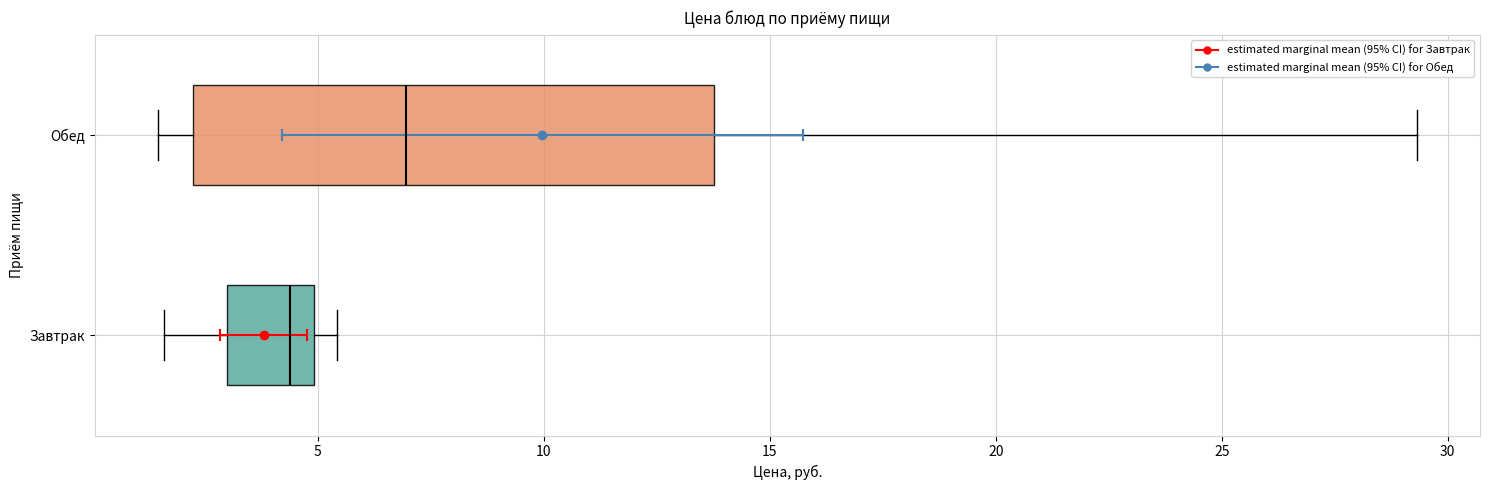

Which box has the furthest to the left median line?

Завтрак